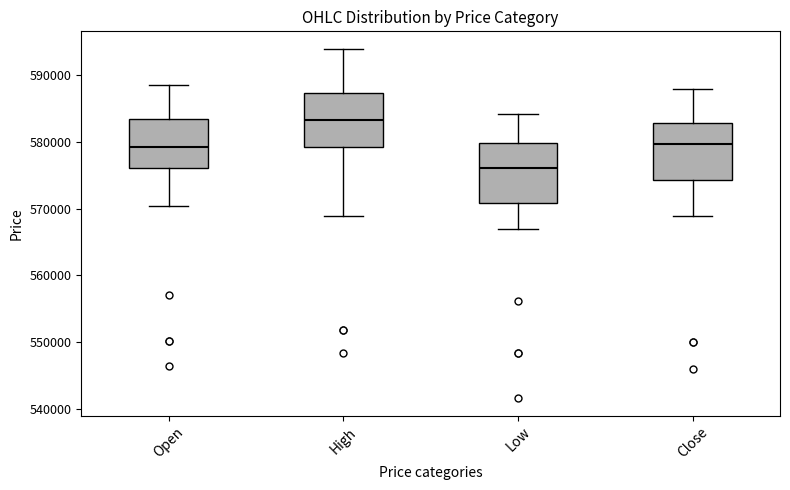

Which box has the lowest median line?

Low